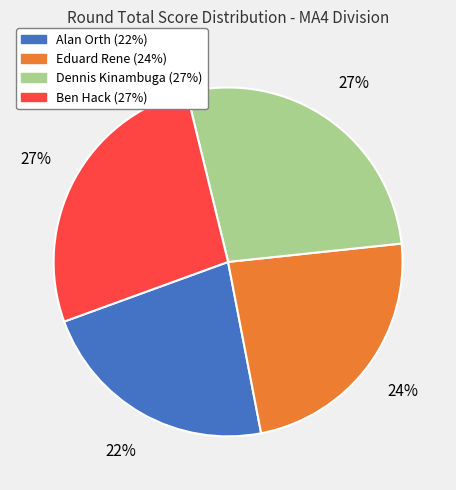

Between Dennis Kinambuga and Alan Orth, which is larger?

Dennis Kinambuga